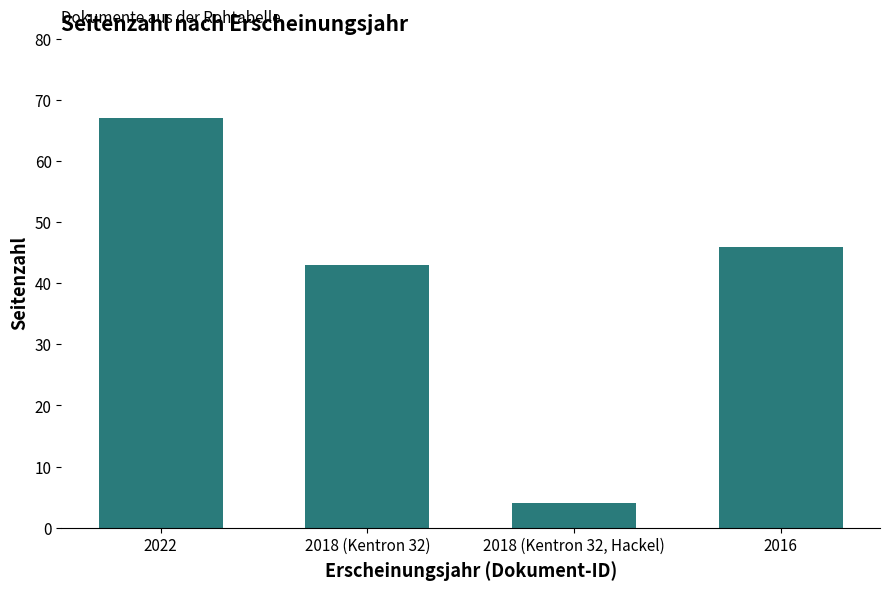

Rank the categories by value from lowest to highest.

2018 (Kentron 32, Hackel), 2018 (Kentron 32), 2016, 2022